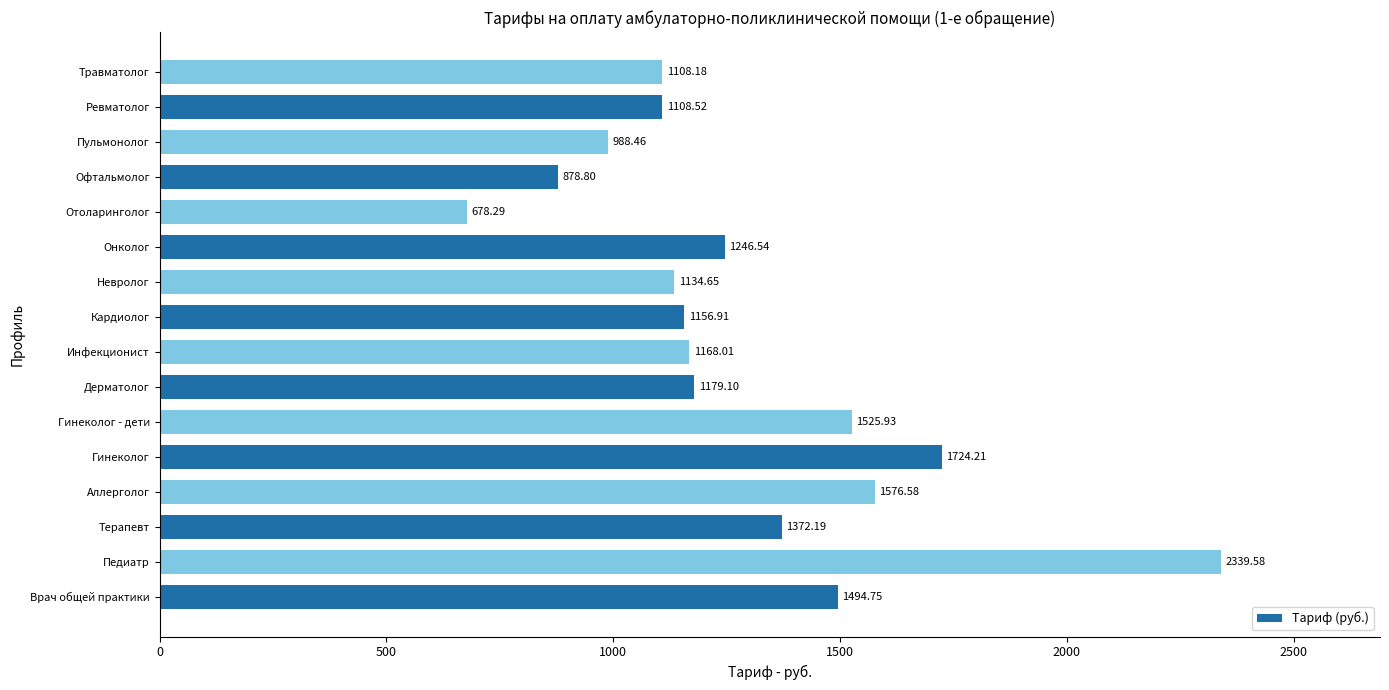

At which label is the value closest to 1508?

Врач общей практики